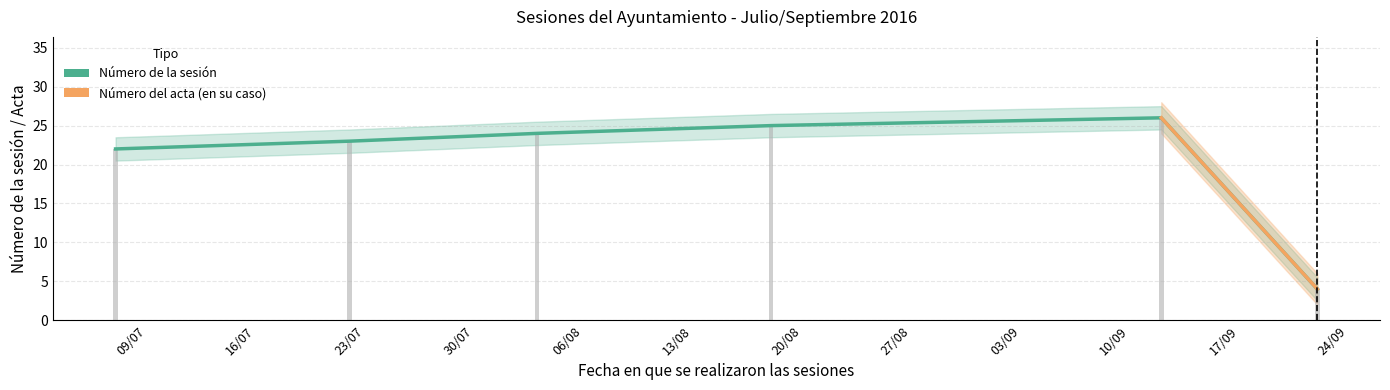

Rank the series by their maximum value, from lowest to highest.

Número de la sesión, Número del acta (en su caso)